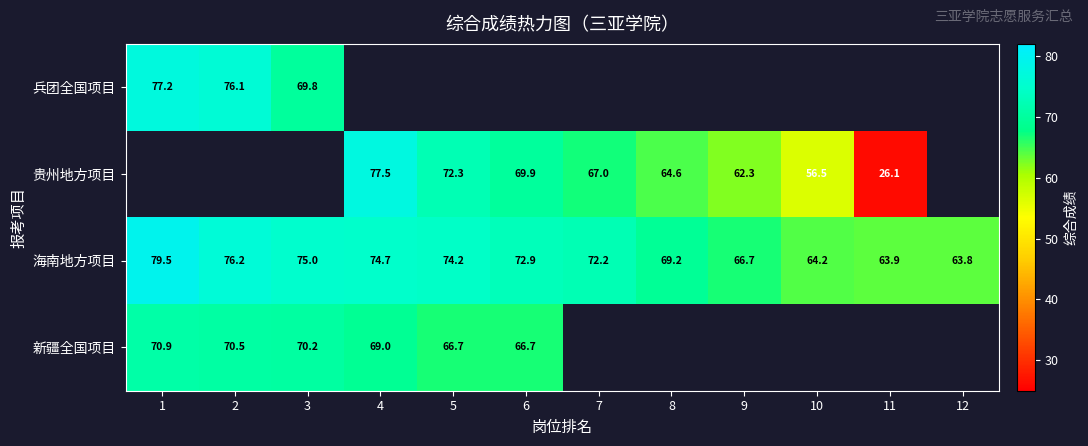

At how many categories does at least one series exceed 53?

12